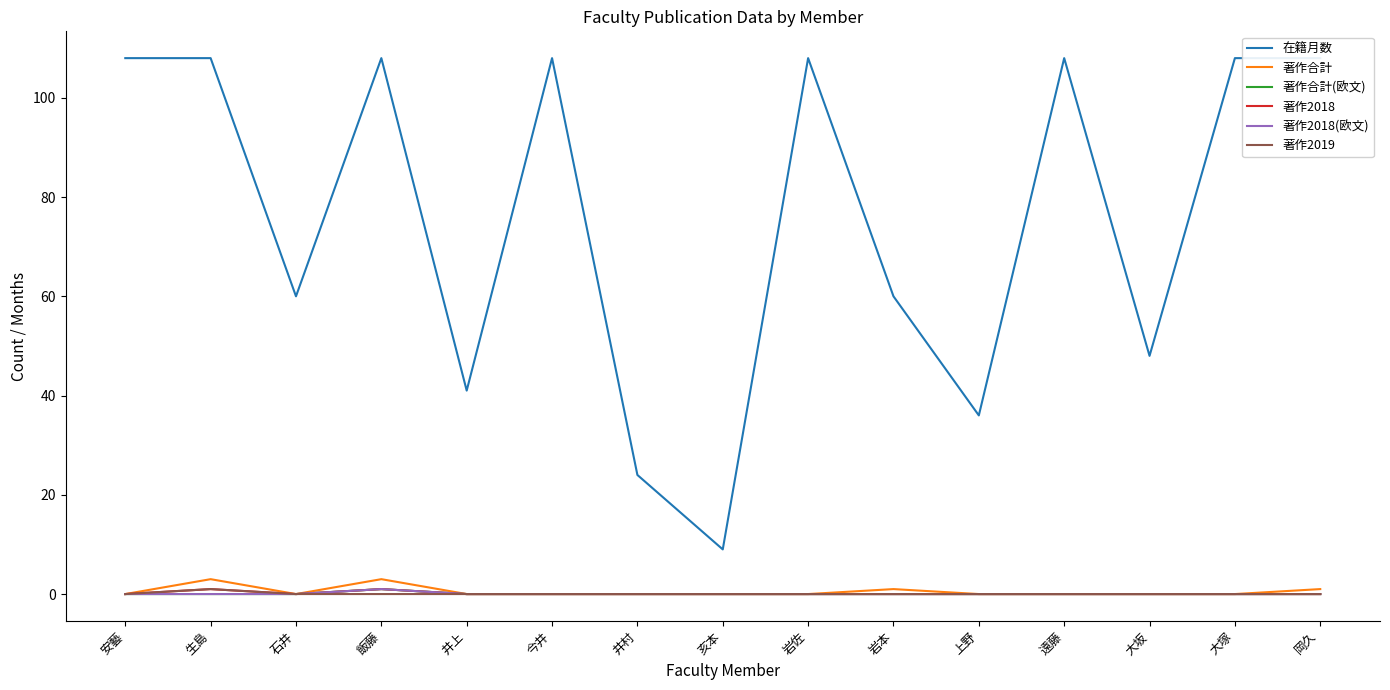

What is the spread (max minus min) of values at 今井?

108